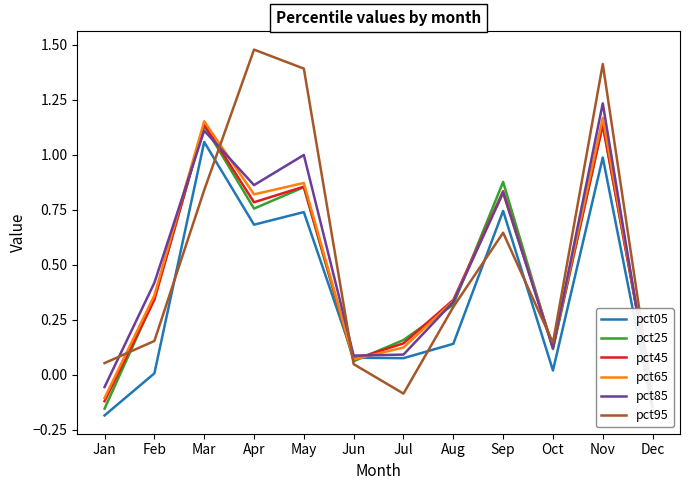

Where is the first local maximum for pct45?

Mar